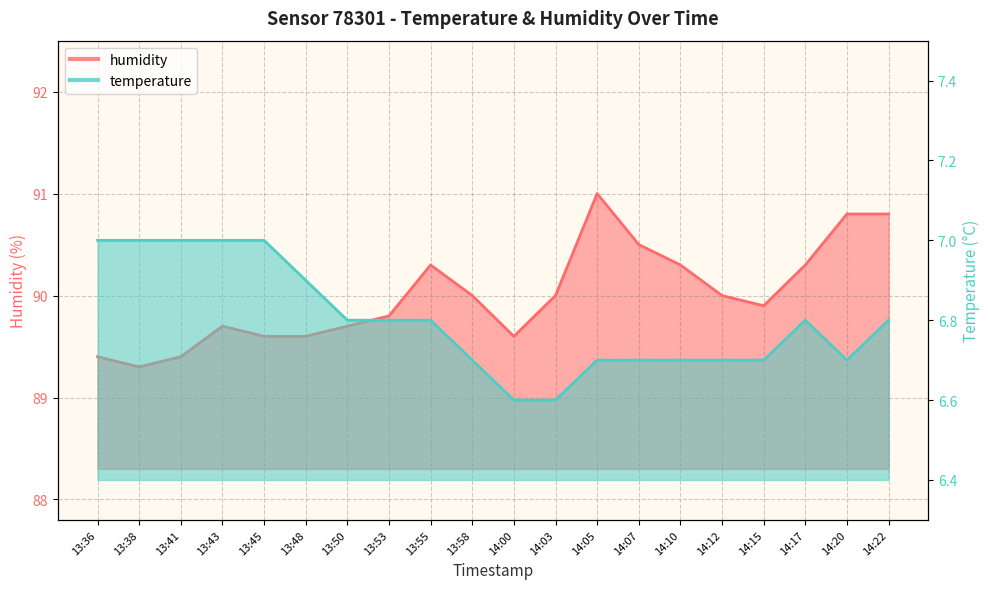

What is the label of the 20th point from the left?

14:22